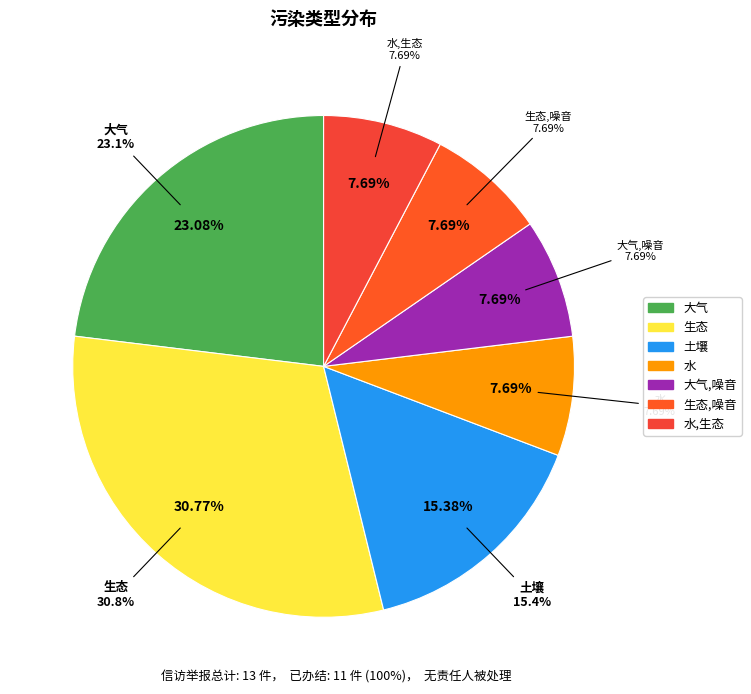

Does 水 represent more than half of the total?

No